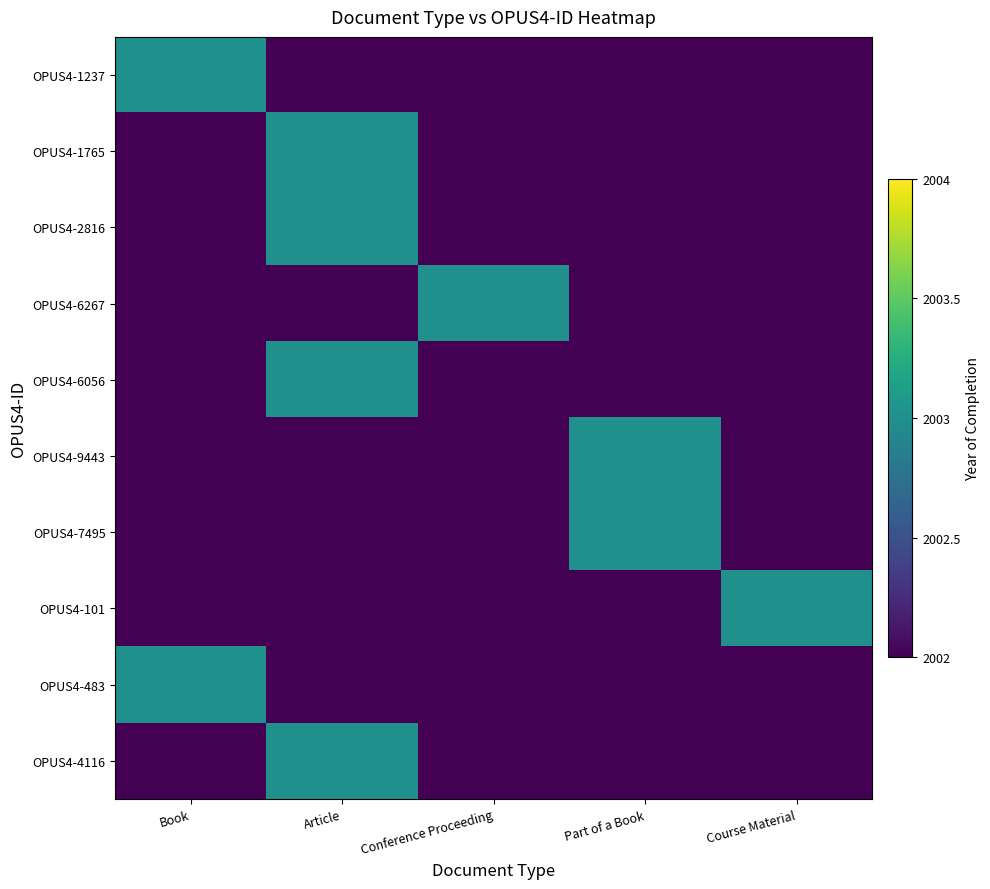

Count the number of categories in the chart.

5